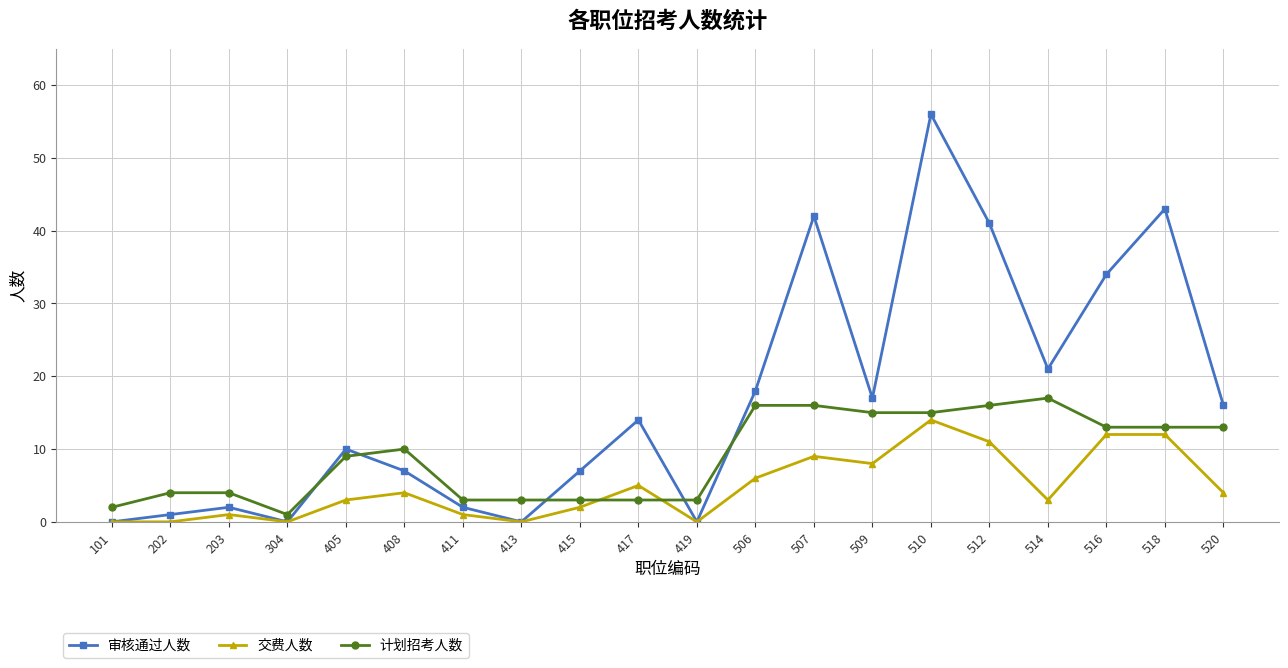

Between which two adjacent categories do 交费人数 and 计划招考人数 first intersect?

415 and 417